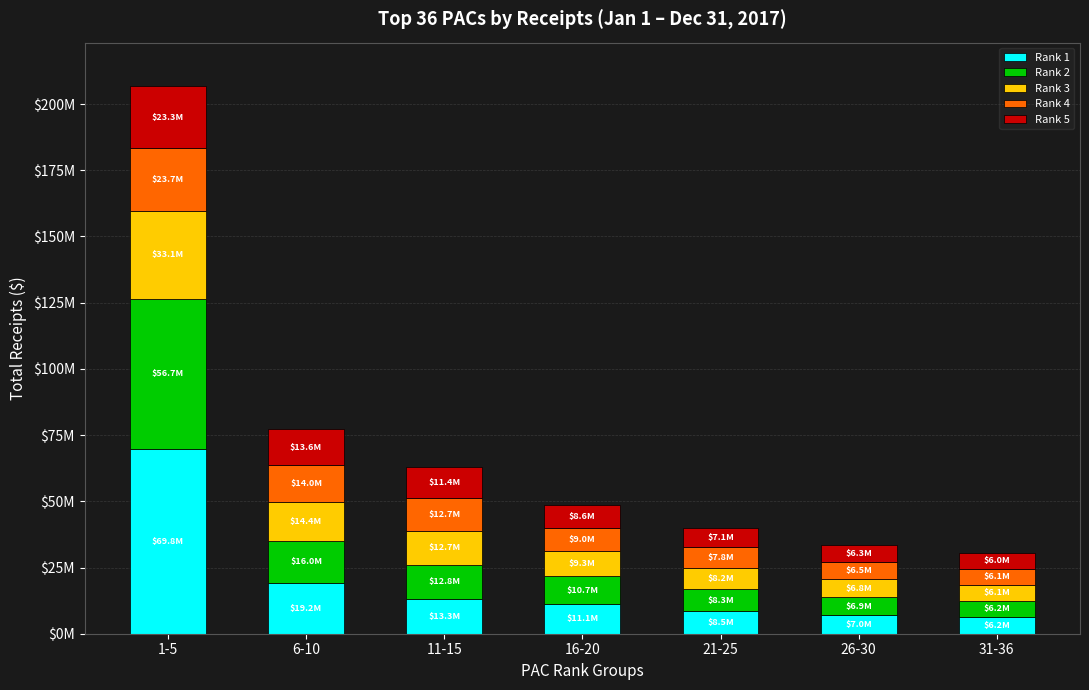

What is the total value across all series at 11-15?

62855882.6